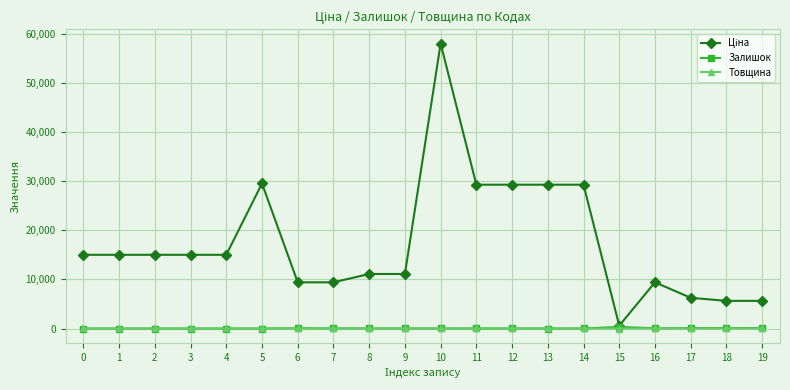

At which category is the sum across all series the highest?

10